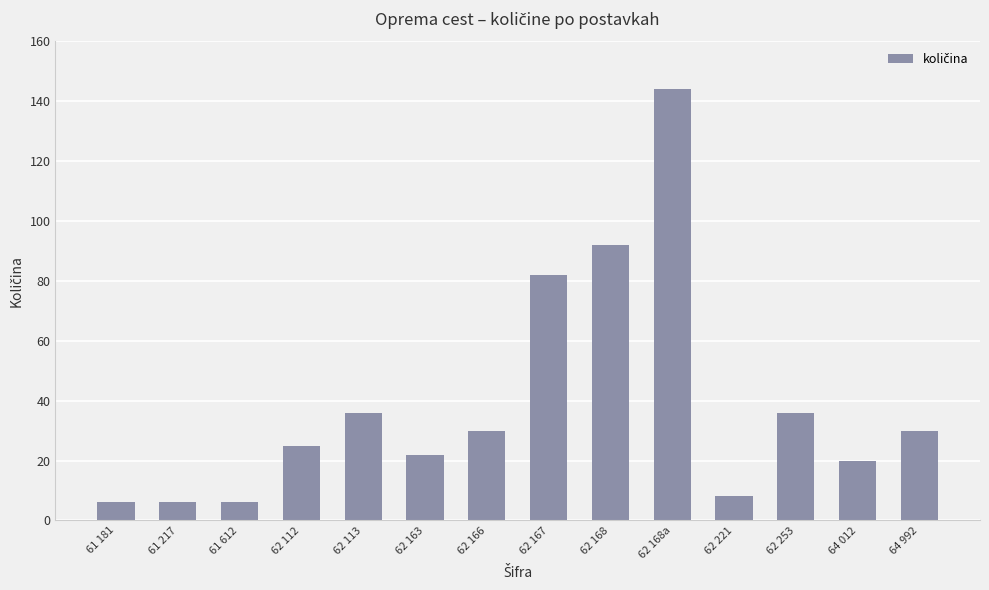

At which label is the value closest to 75?

62 167